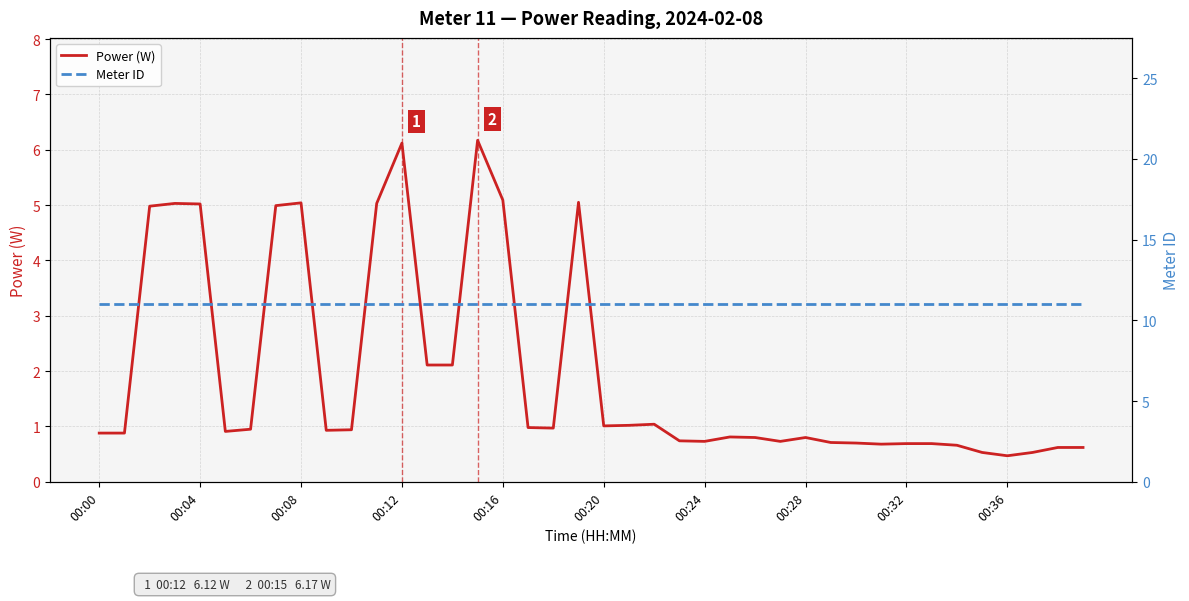

What is the value of the Meter ID point at the 11th from the left?

11.0